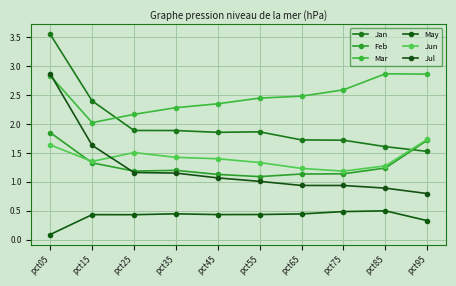

The value of Jun at pct55 is 2.2. True or false?

False